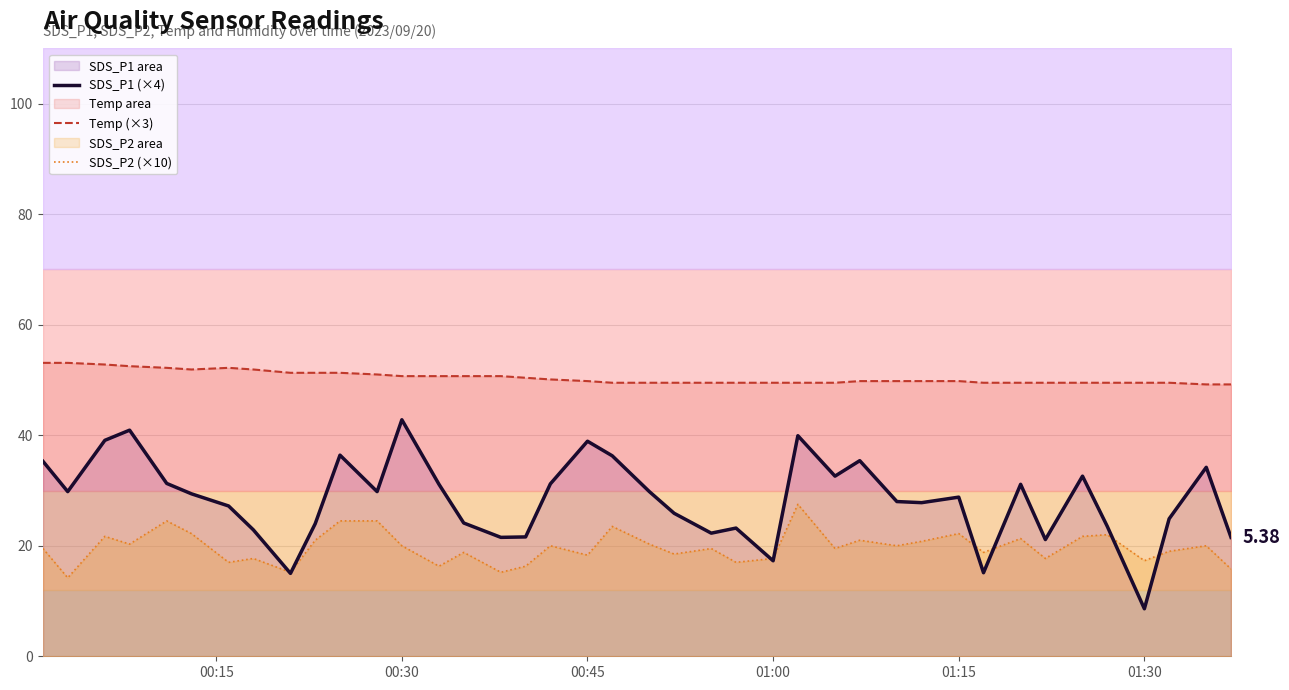

Does the chart display data point markers on the line(s)?

No